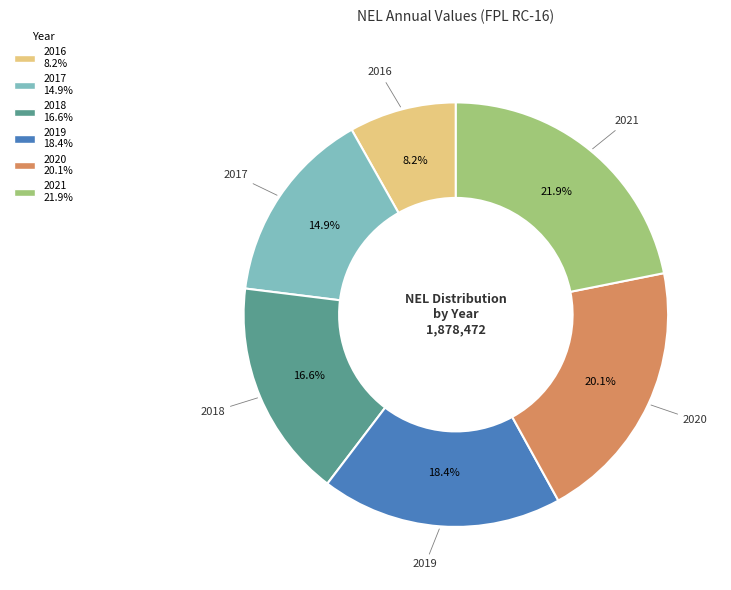

True or false: 2017 accounts for 30% of the total.

False